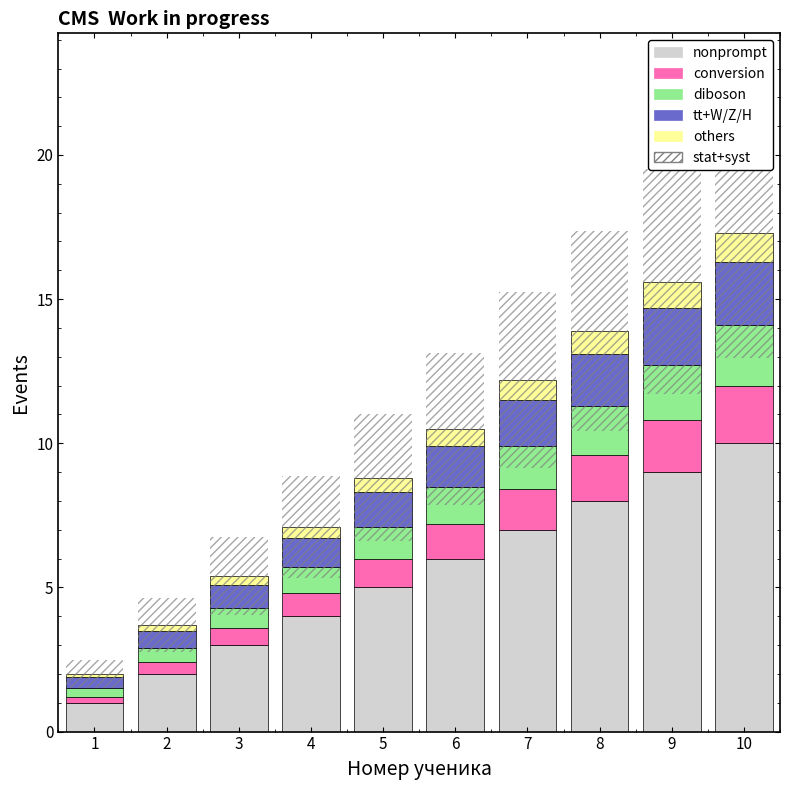

Reading left to right, extract all data points from this chart.

nonprompt: 1=1.0	2=2.0	3=3.0	4=4.0	5=5.0	6=6.0	7=7.0	8=8.0	9=9.0	10=10.0
conversion: 1=0.2	2=0.4	3=0.6	4=0.8	5=1.0	6=1.2	7=1.4	8=1.6	9=1.8	10=2.0
diboson: 1=0.3	2=0.5	3=0.7	4=0.9	5=1.1	6=1.3	7=1.5	8=1.7	9=1.9	10=2.1
tt+W/Z/H: 1=0.4	2=0.6	3=0.8	4=1.0	5=1.2	6=1.4	7=1.6	8=1.8	9=2.0	10=2.2
others: 1=0.1	2=0.2	3=0.3	4=0.4	5=0.5	6=0.6	7=0.7	8=0.8	9=0.9	10=1.0
stat+syst: 1=1.0	2=1.9	3=2.7	4=3.6	5=4.4	6=5.2	7=6.1	8=6.9	9=7.8	10=8.7